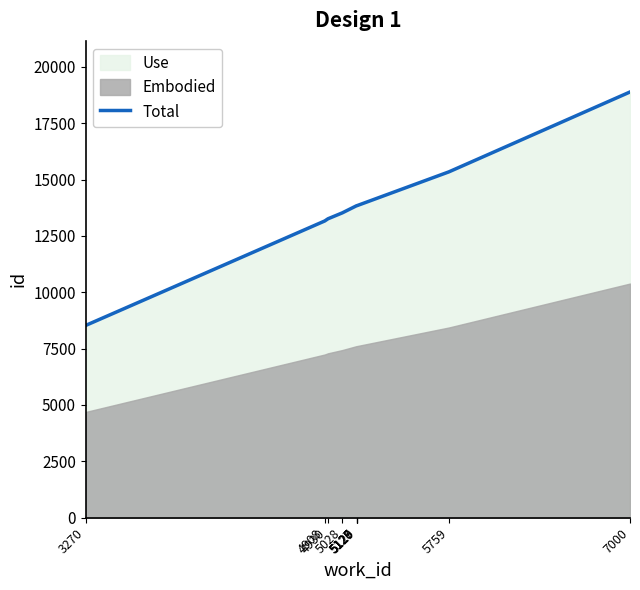

What is the sum of all values?

138058